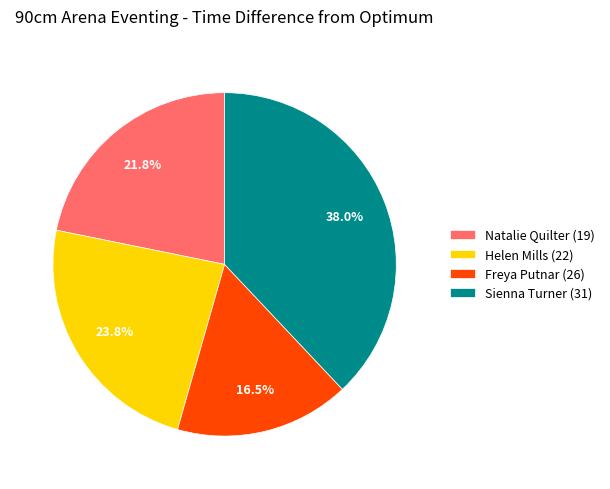

To the nearest percent, what is the combined percentage of Natalie Quilter (19) and Sienna Turner (31)?

60%